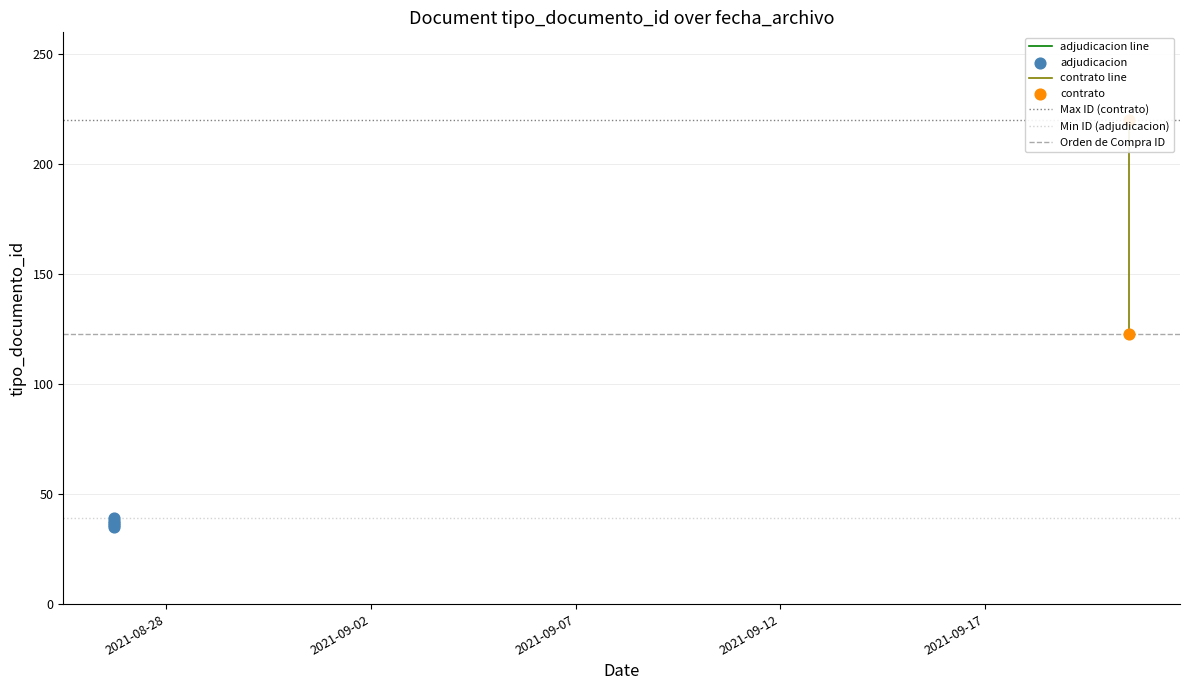

Approximately how many times larger is the value at 2021-09-20 12:23:28 compared to 2021-08-26 17:37:52?

3.2